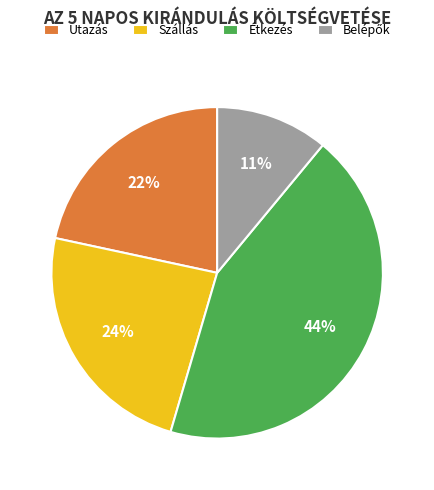

Which slice is the largest?

Étkezés